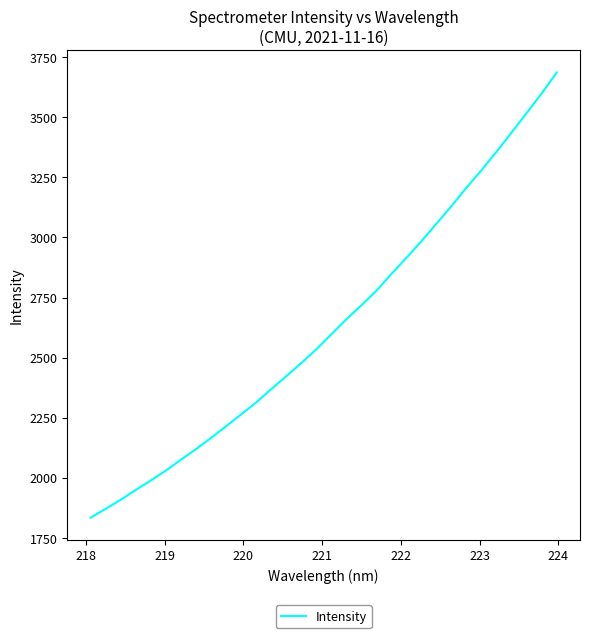

What is the maximum value shown in the chart?

3686.5